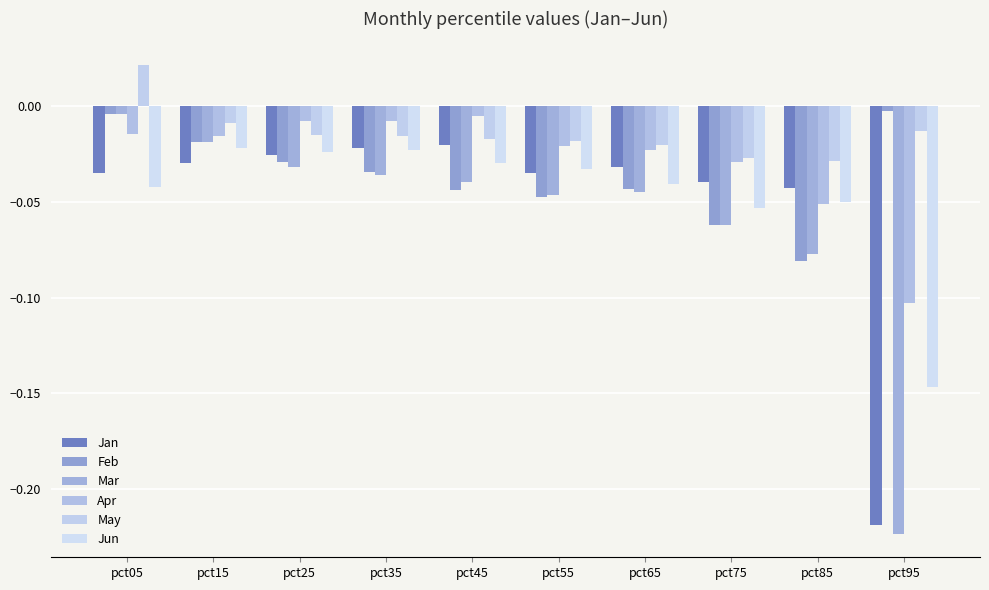

Are the bars horizontal?

No